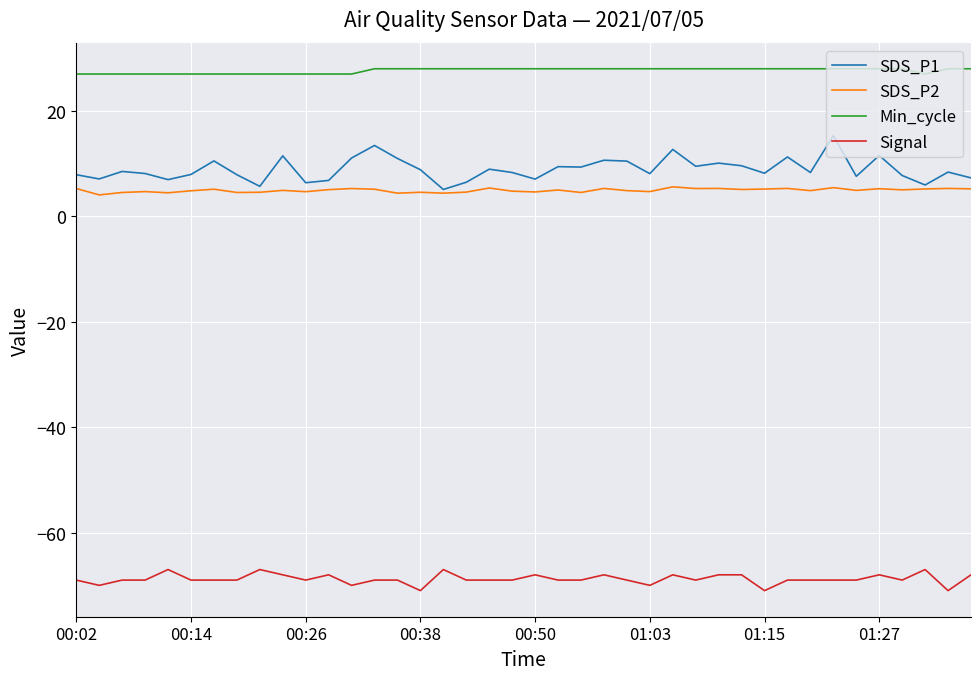

How many lines are shown in the chart?

4